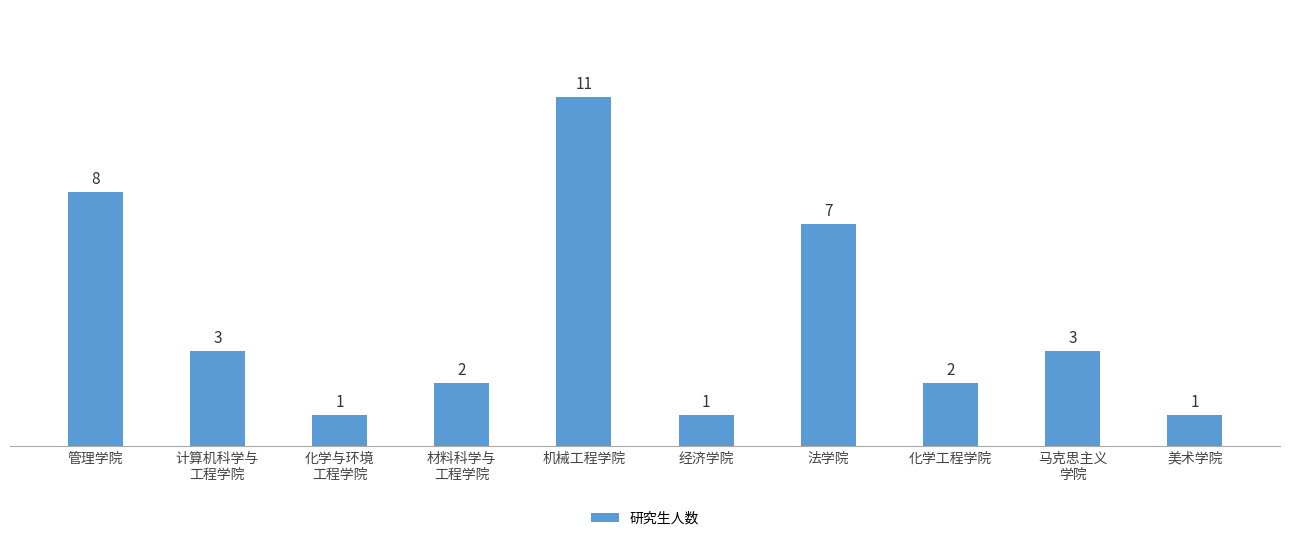

How many values are between 1 and 7?

8